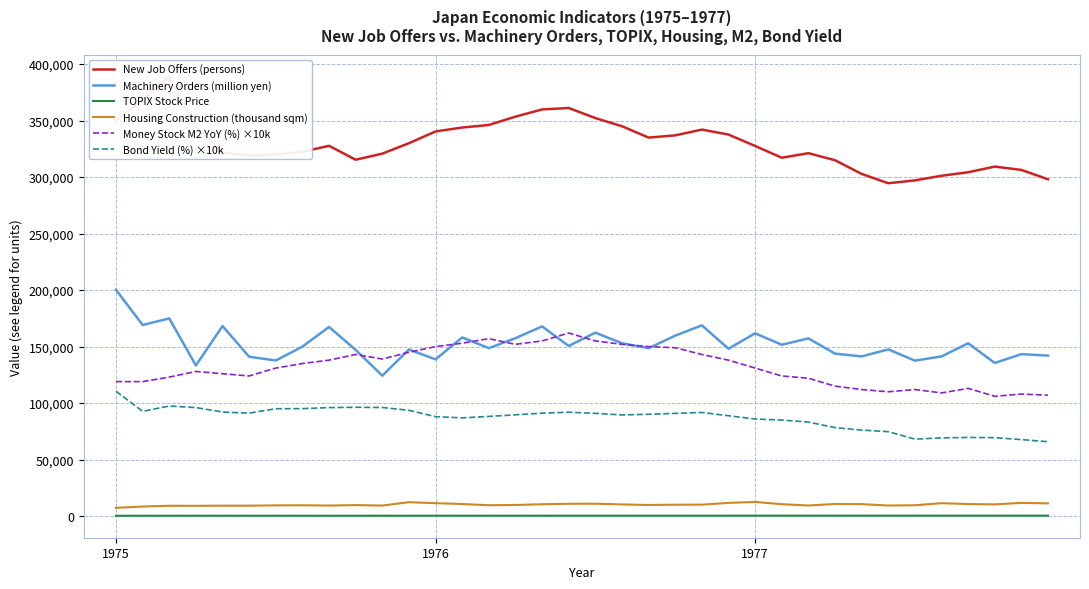

How many data points does each series have?

36